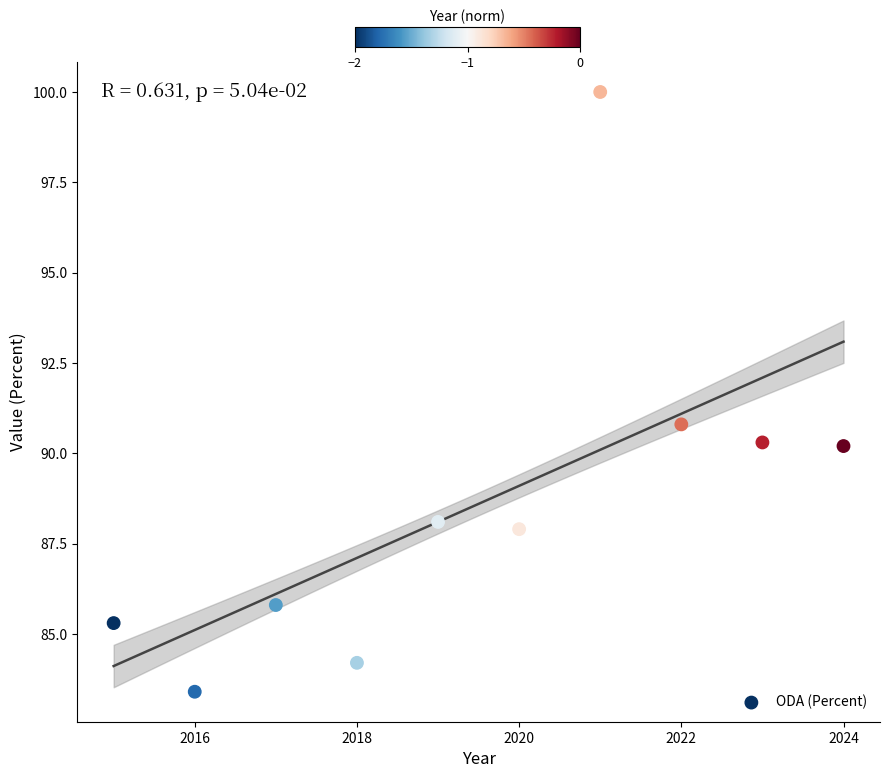

What is the range of X values (max minus min)?

9.0